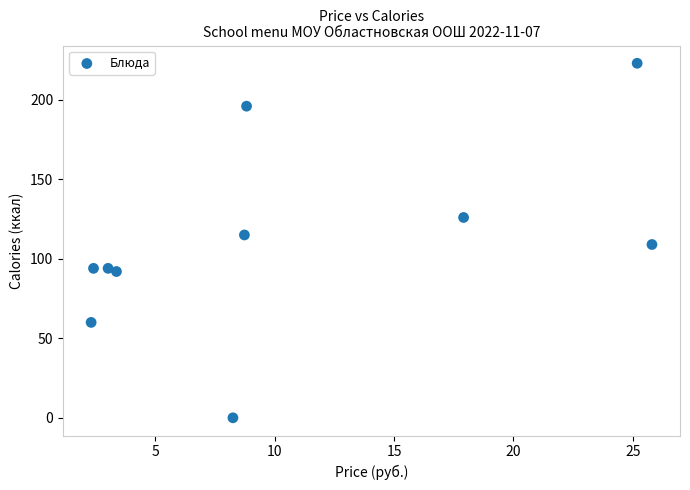

What is the range of Y values (max minus min)?

223